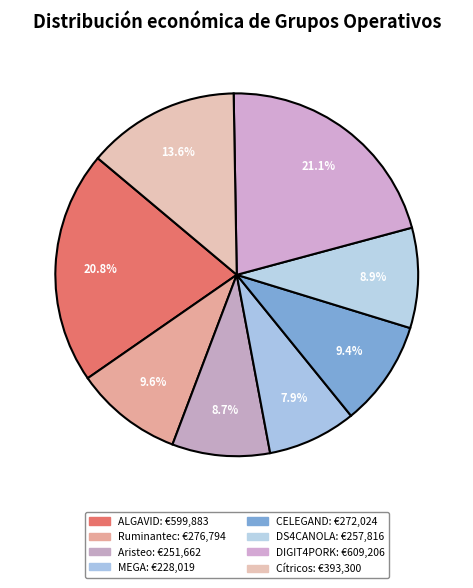

The Cítricos slice represents 22% of the pie. True or false?

False